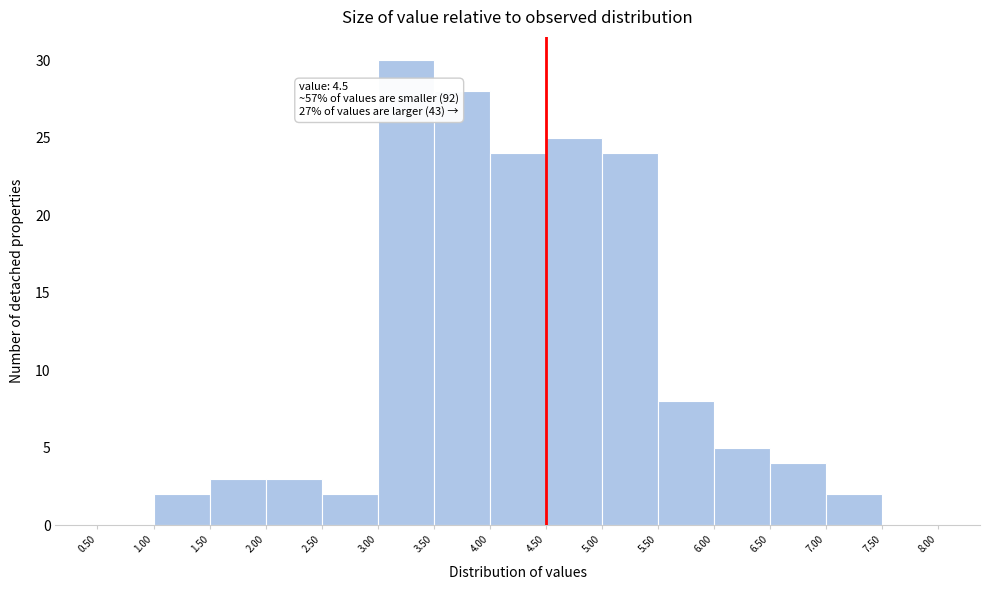

Over which range of the x-axis is the bar tallest?

3.00 to 3.50